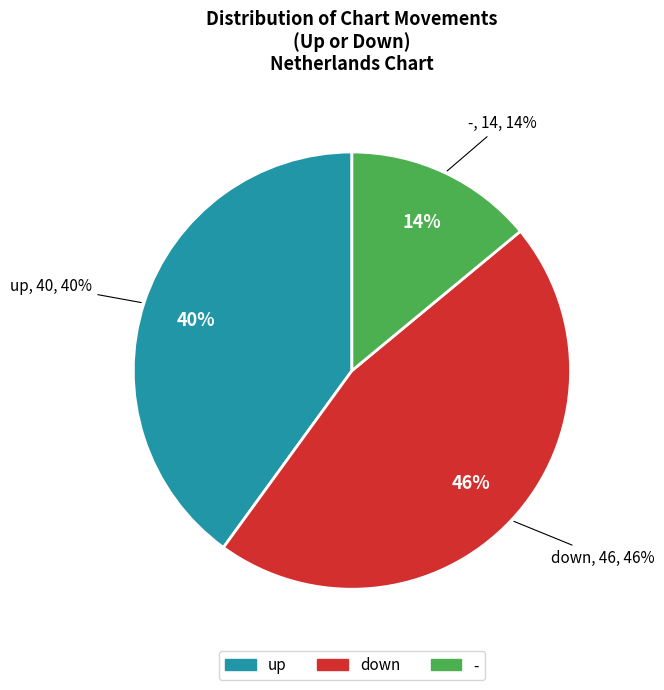

How many slices are in this pie chart?

3